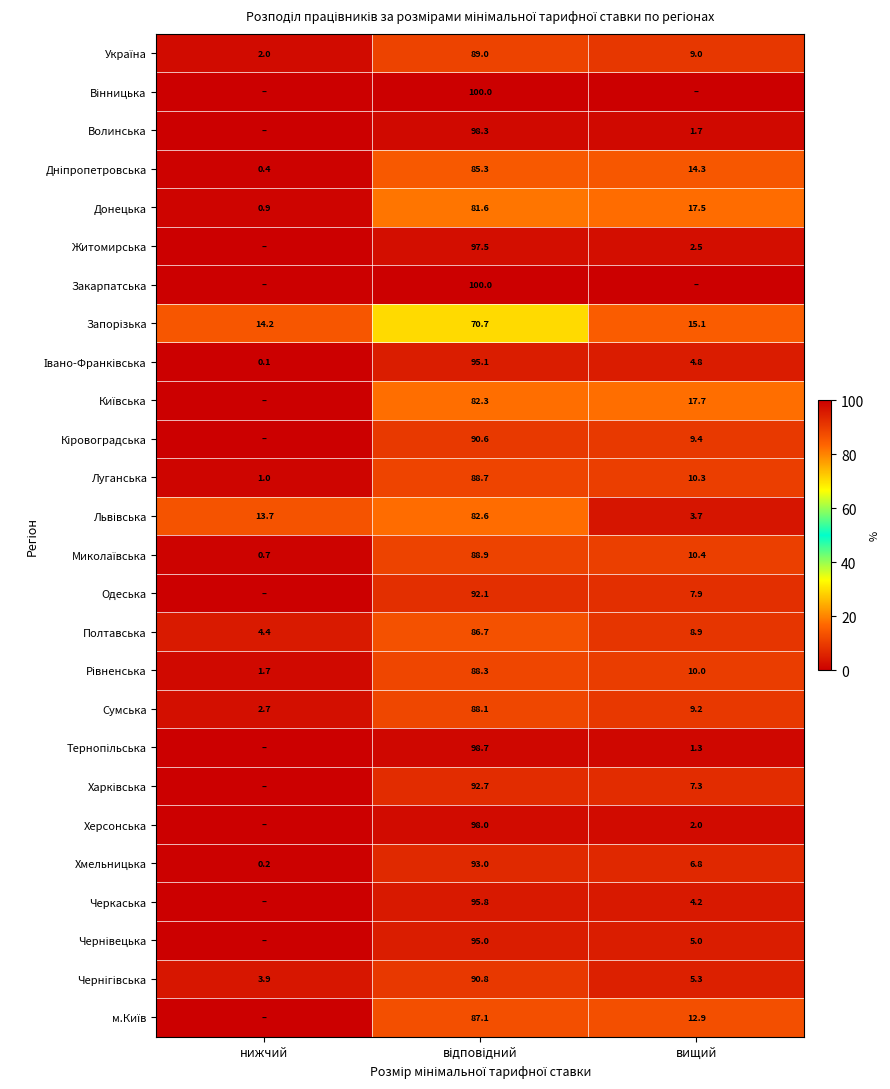

What is the highest value of the Хмельницька series?

93.0